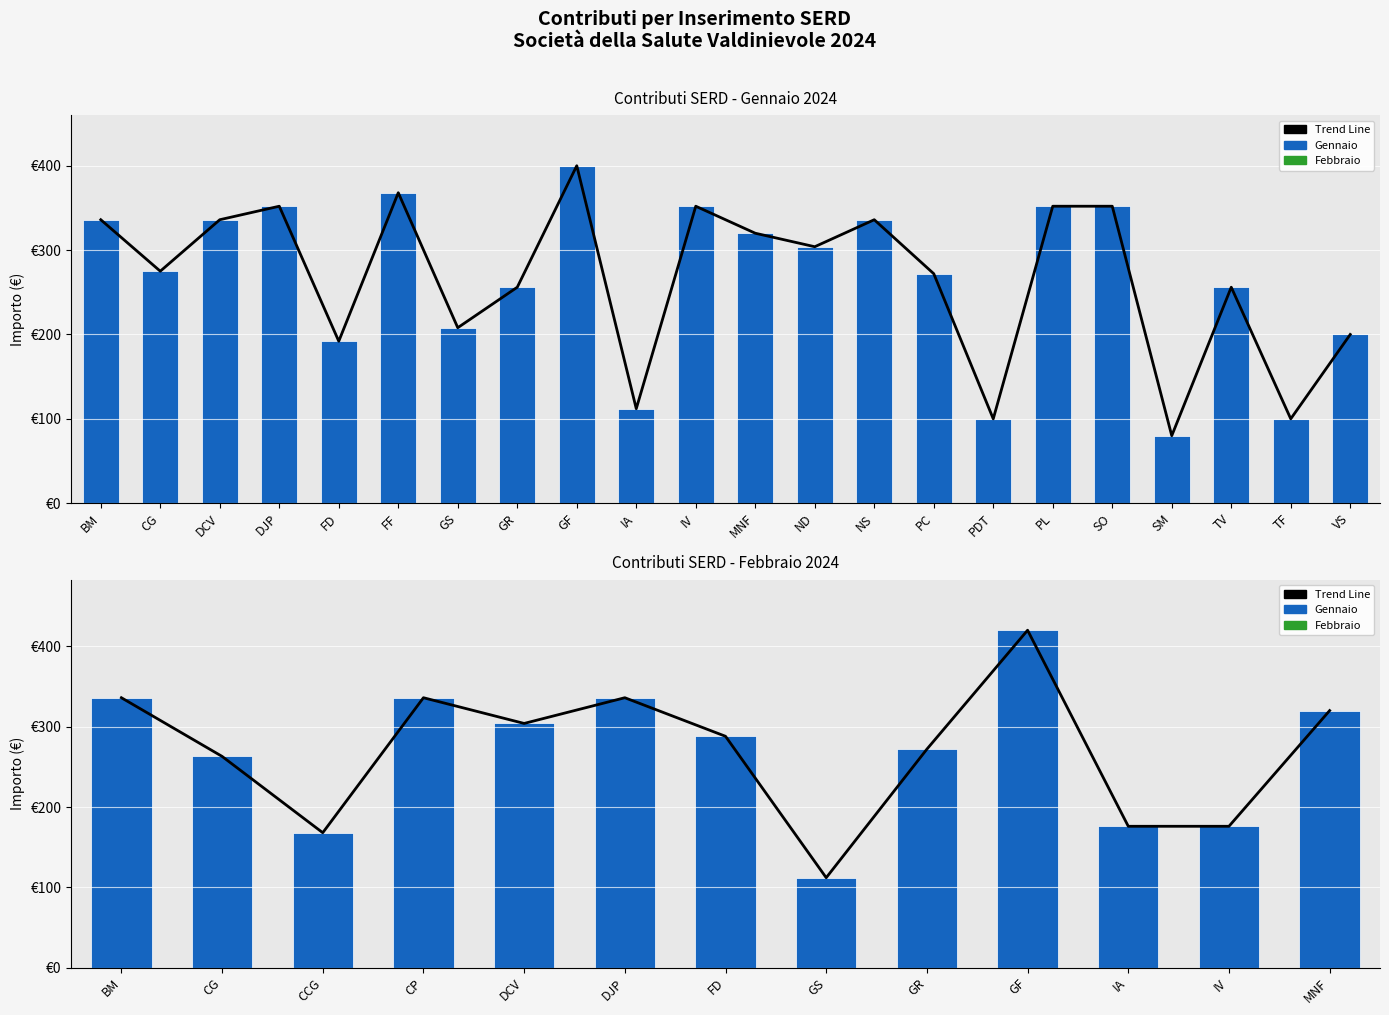

How many distinct data groups are displayed?

1